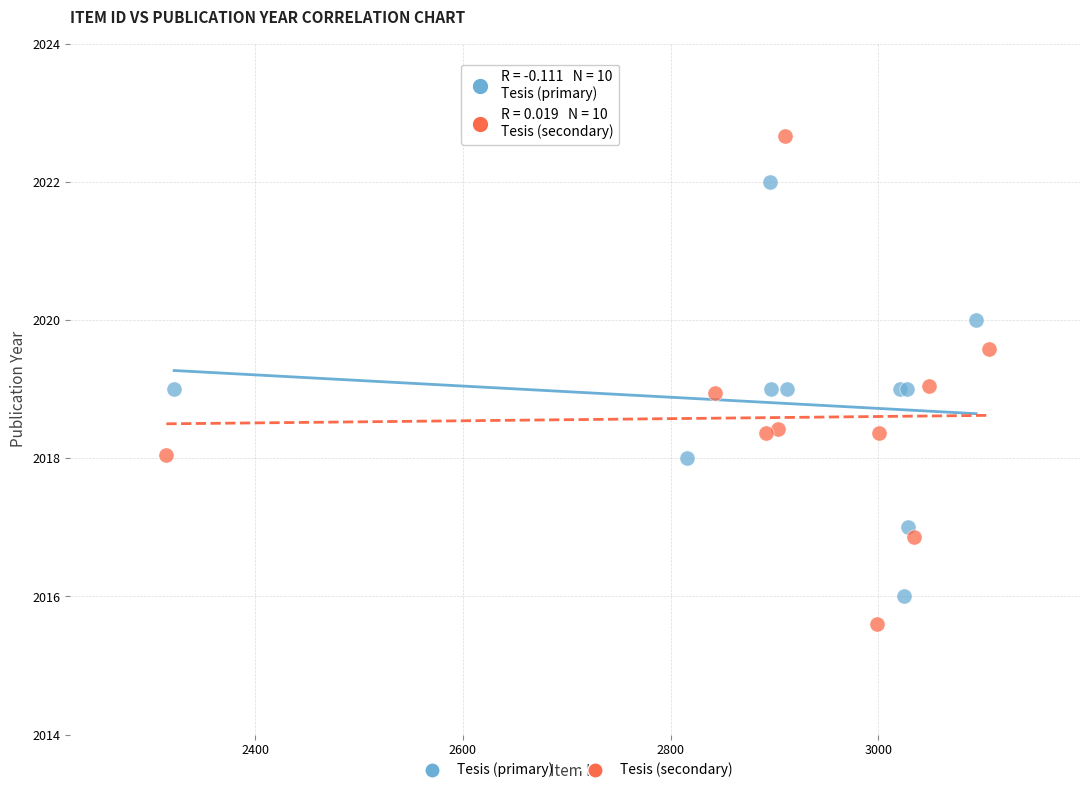

Which series reaches the minimum Y coordinate?

Tesis (secondary)